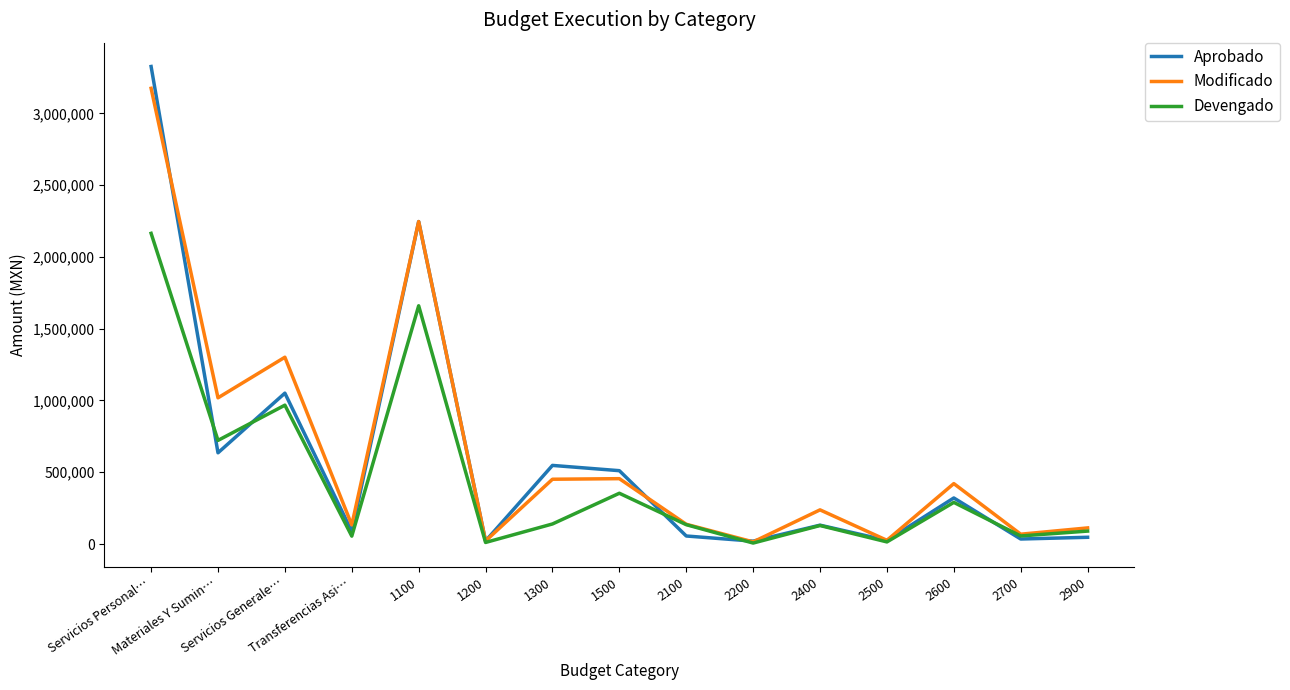

What is the total value across all series at 1100?

6151836.8